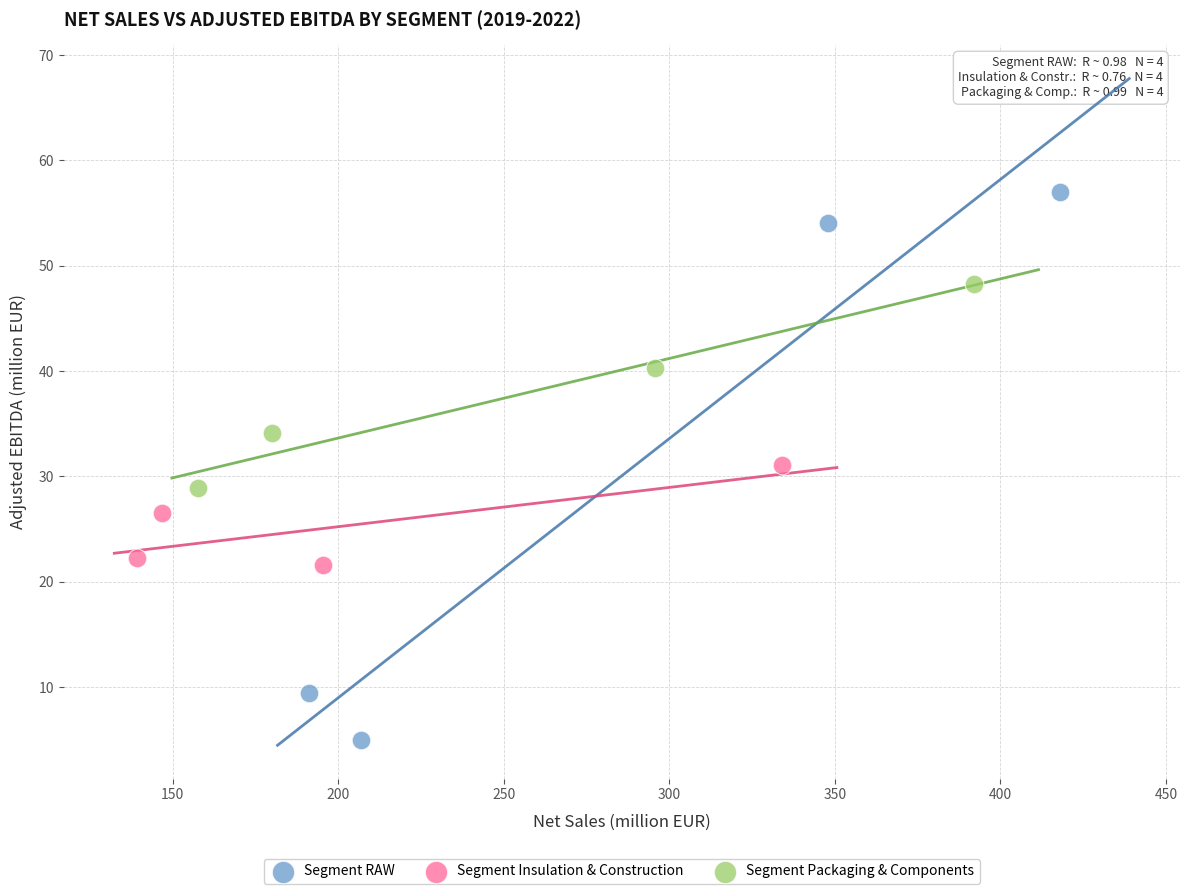

Which series reaches the maximum Y coordinate?

Segment RAW